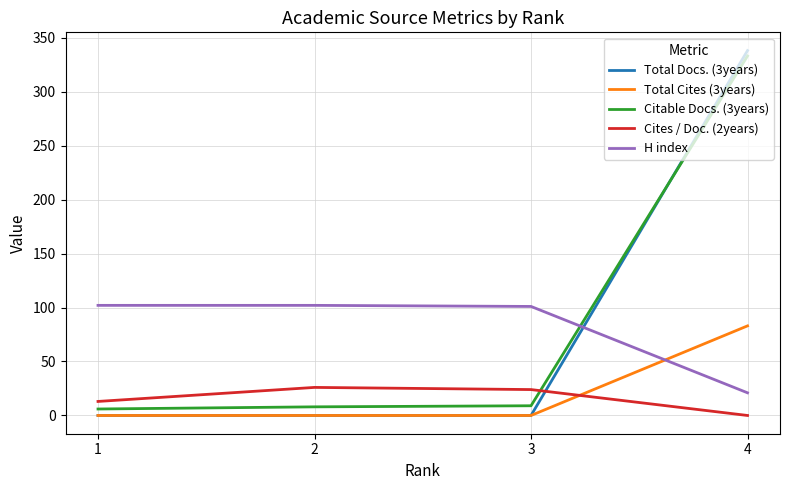

The value of Total Docs. (3years) at 4 is 77. True or false?

False